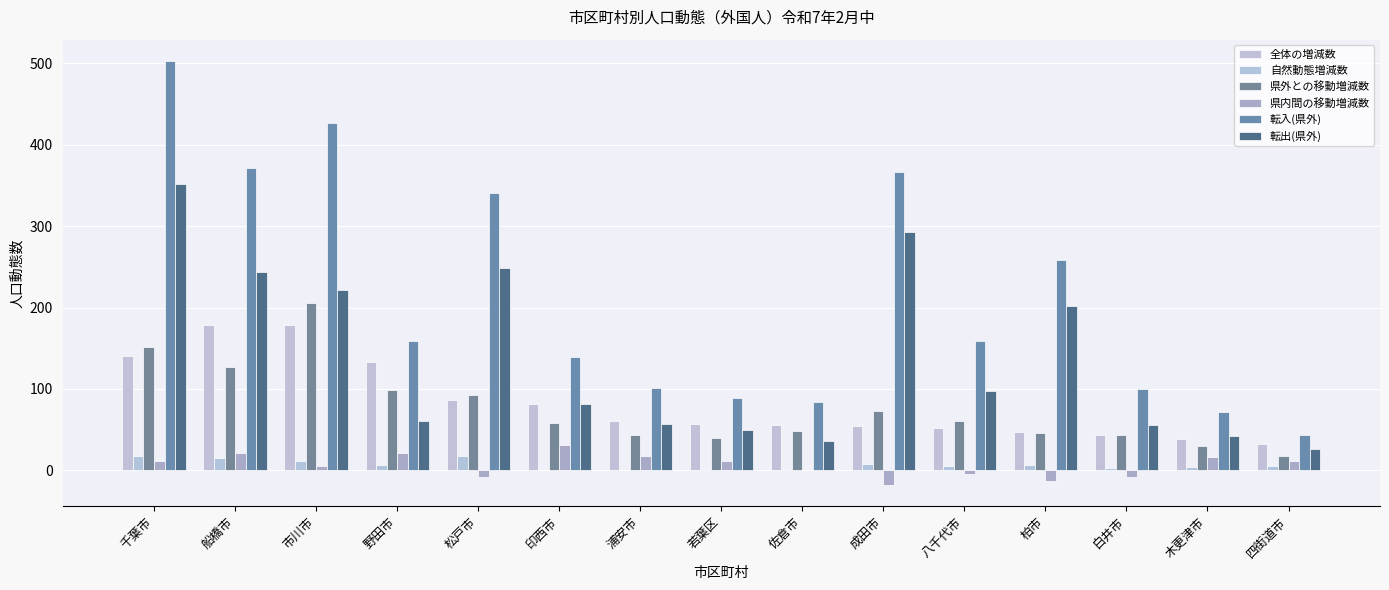

Count the number of data series in this chart.

6